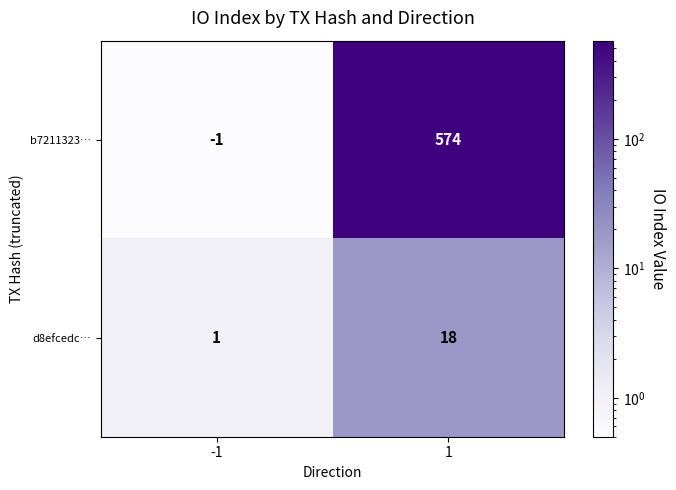

The b7211323… series shows 574 at 1. True or false?

True